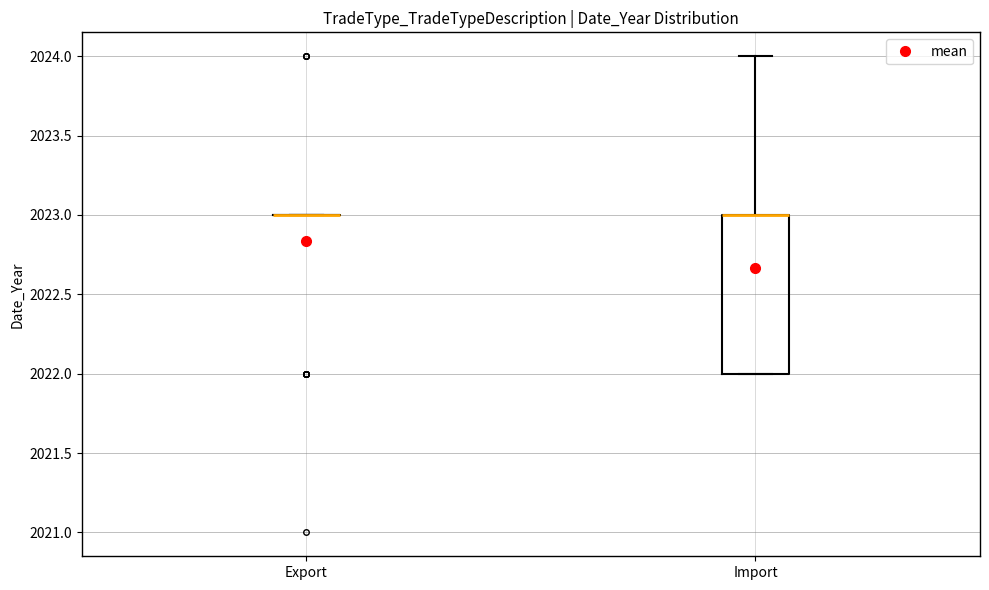

Reading left to right, transcribe this box plot: for each box, give where its median line is, the range the box spans, and where its two whiskers end, as read against the y-axis. The values are not printed on the chart, so give them approximately, as read against the axis.

Export: box collapsed to a line at 2023, whiskers 2023 to 2023
Import: median 2023 (drawn on the box's upper edge), box 2022 to 2023, whiskers 2022 to 2024